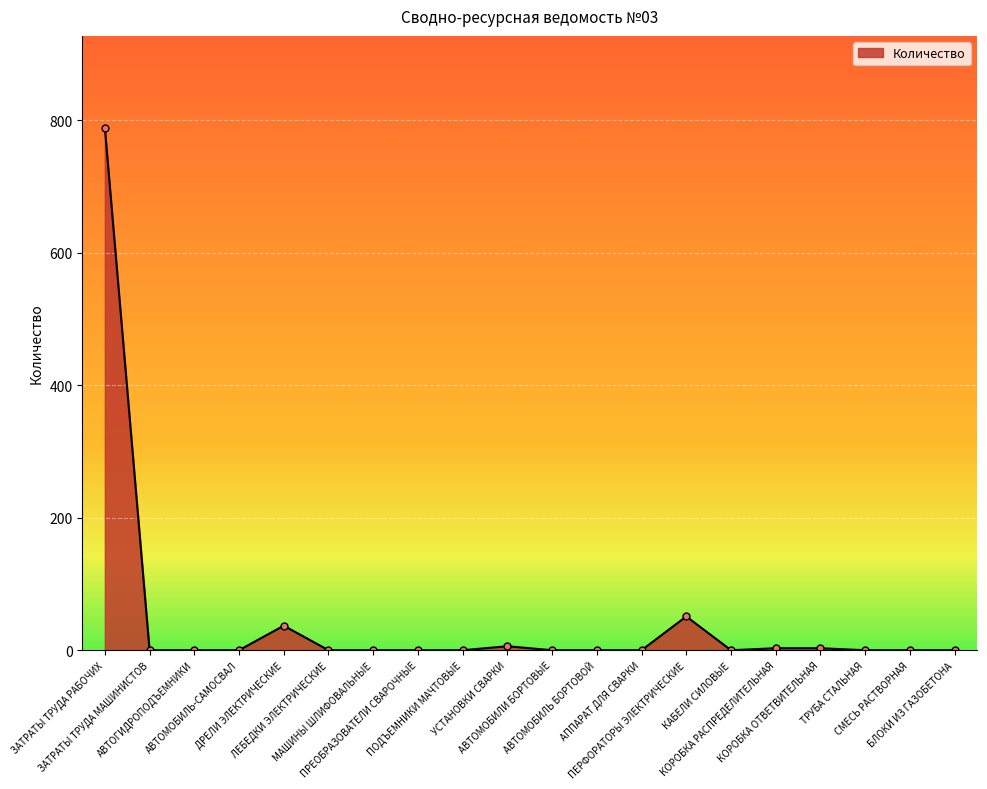

What is the greatest value displayed?

789